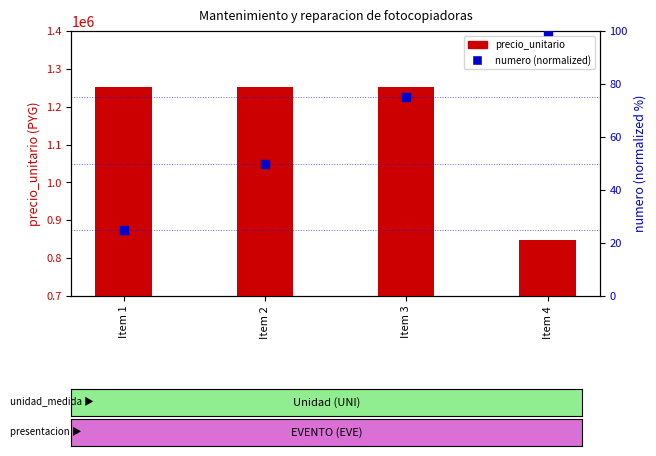

Is the value of numero (normalized) at Item 3 greater than the value of precio_unitario at Item 4?

No